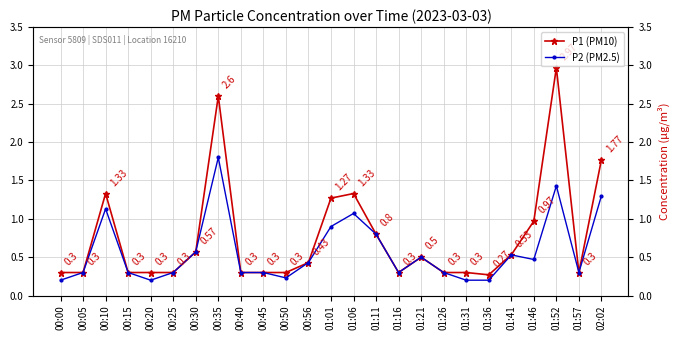

What is the label of the 14th point from the right?

00:56